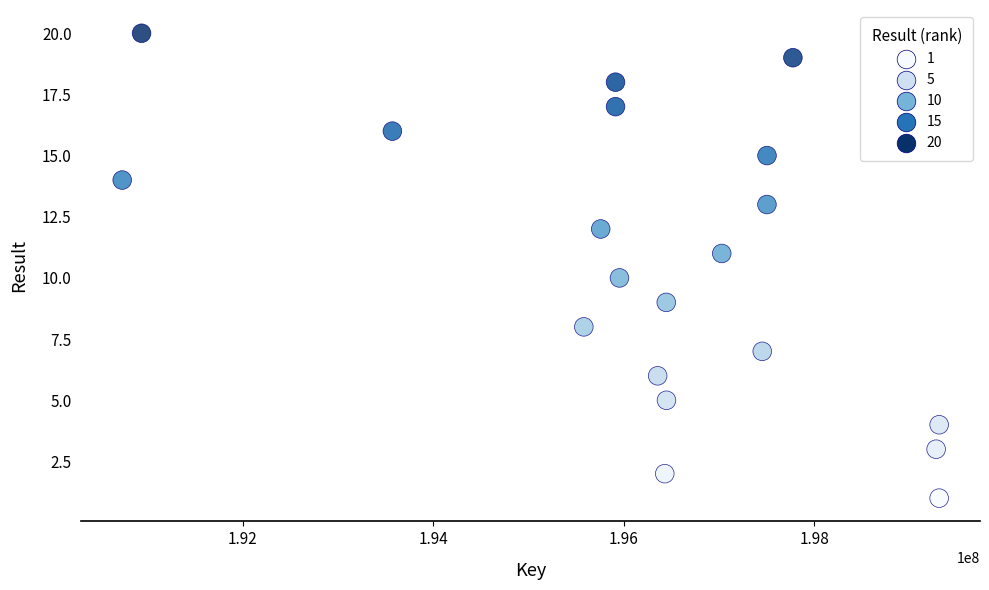

What is the range of X values (max minus min)?

8570630